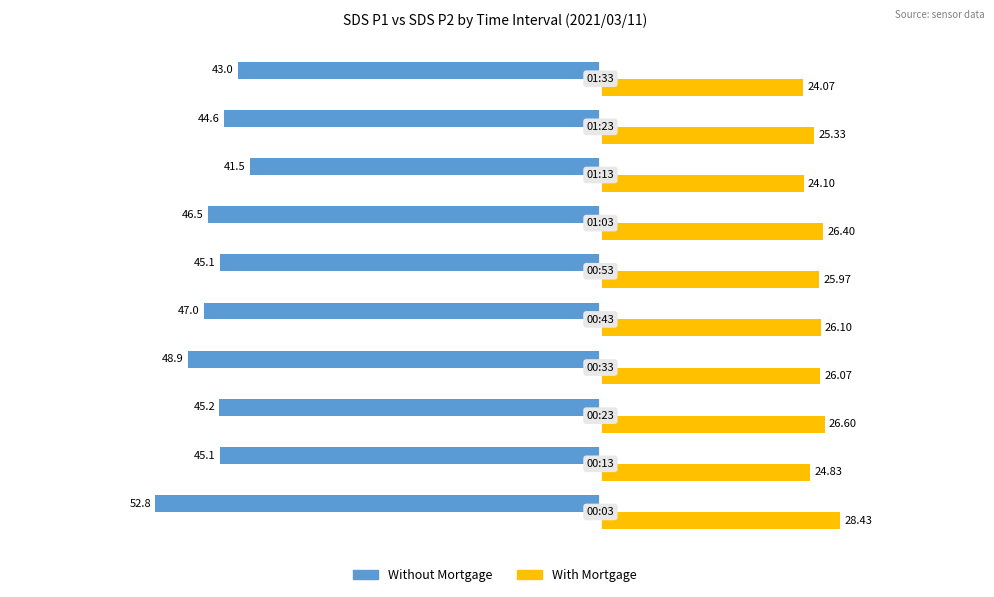

What is the average value of the Without Mortgage series?

-46.0